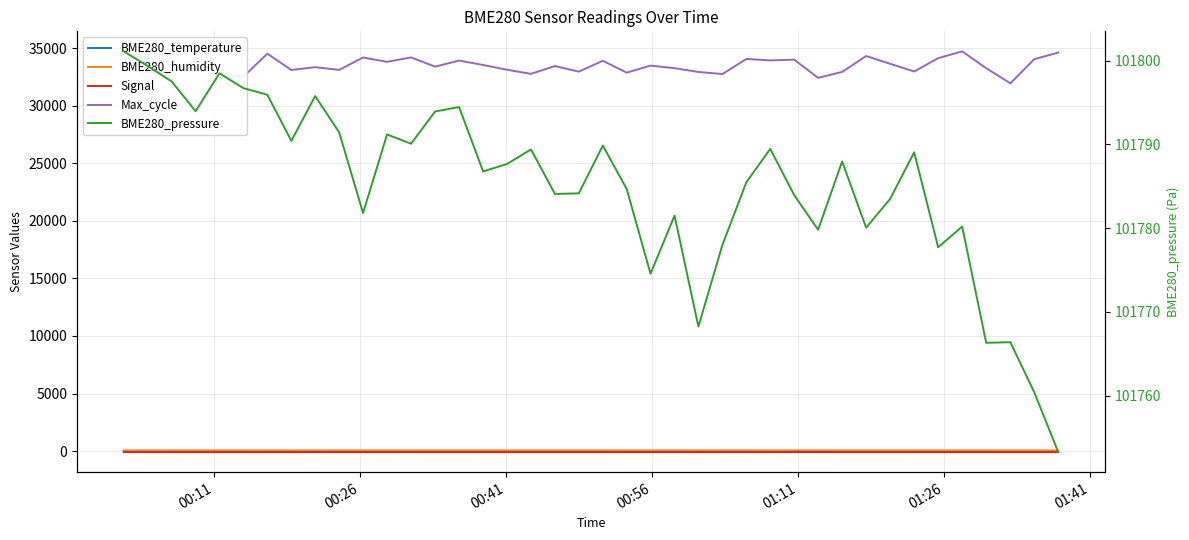

What is the value of the BME280_humidity point at the 7th from the left?

61.3